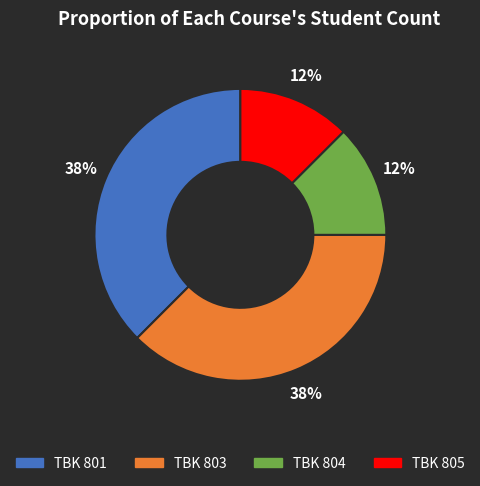

Is it true that TBK 805 is 12% of the pie?

True